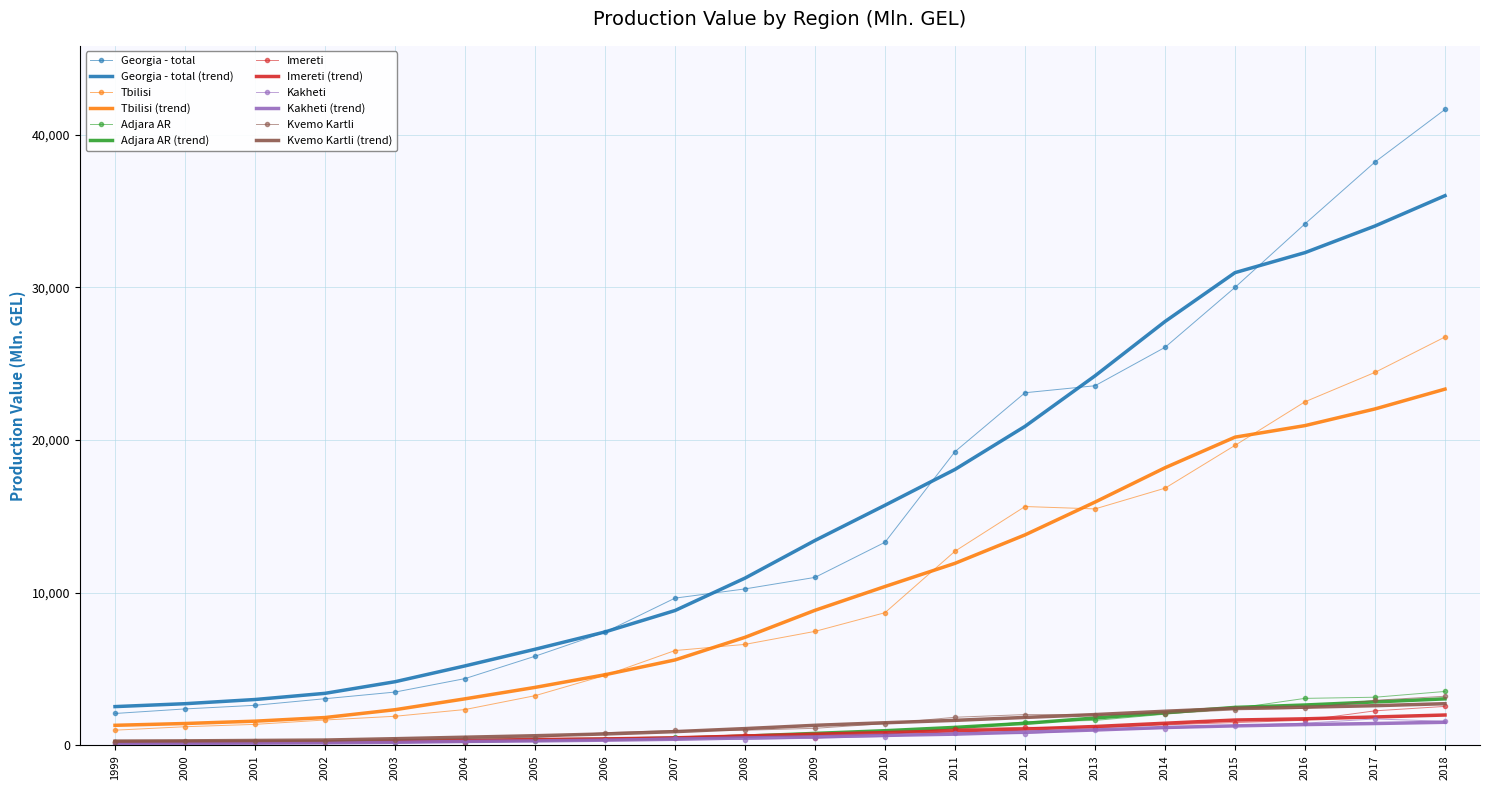

The Imereti series shows 4444.9 at 2018. True or false?

False